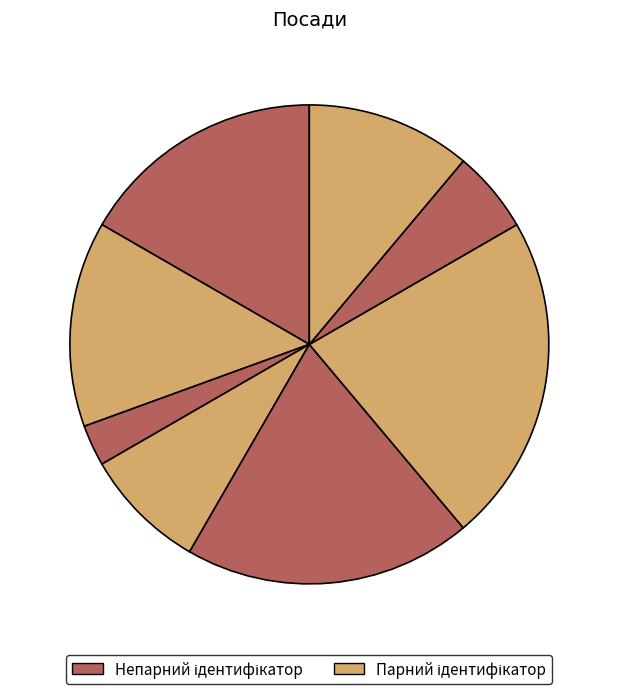

How many slices are in this pie chart?

8